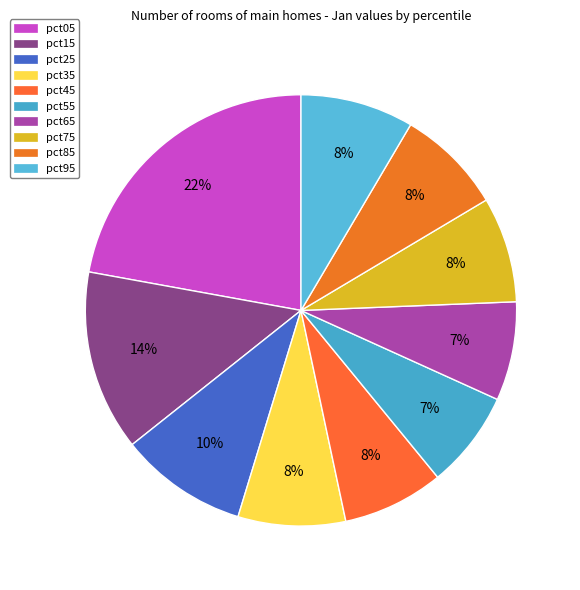

How many segments does this pie chart have?

10